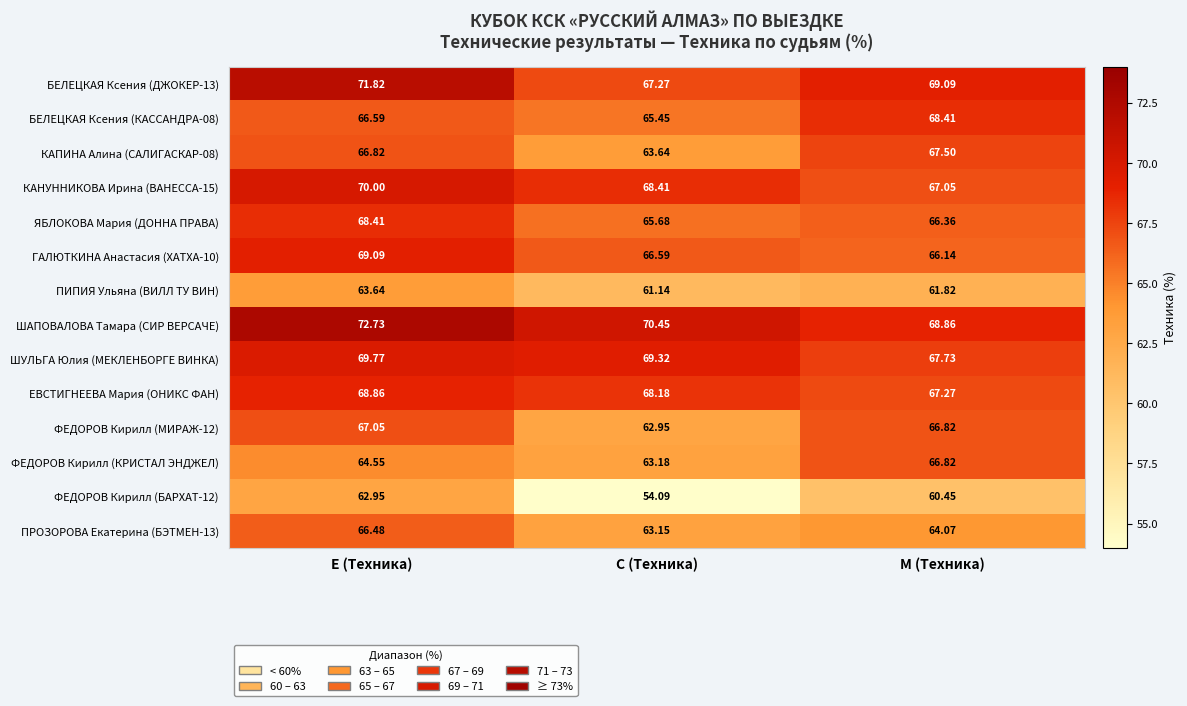

At which label does ШАПОВАЛОВА Тамара (СИР ВЕРСАЧЕ) reach its minimum?

M (Техника)